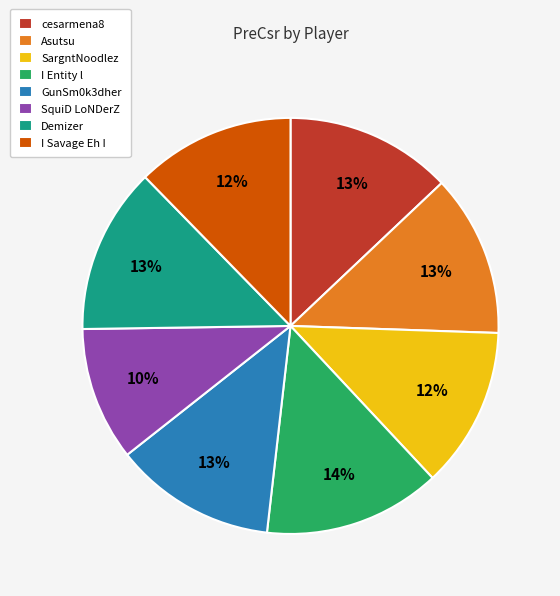

Do Asutsu and SquiD LoNDerZ together represent more than half of the pie?

No